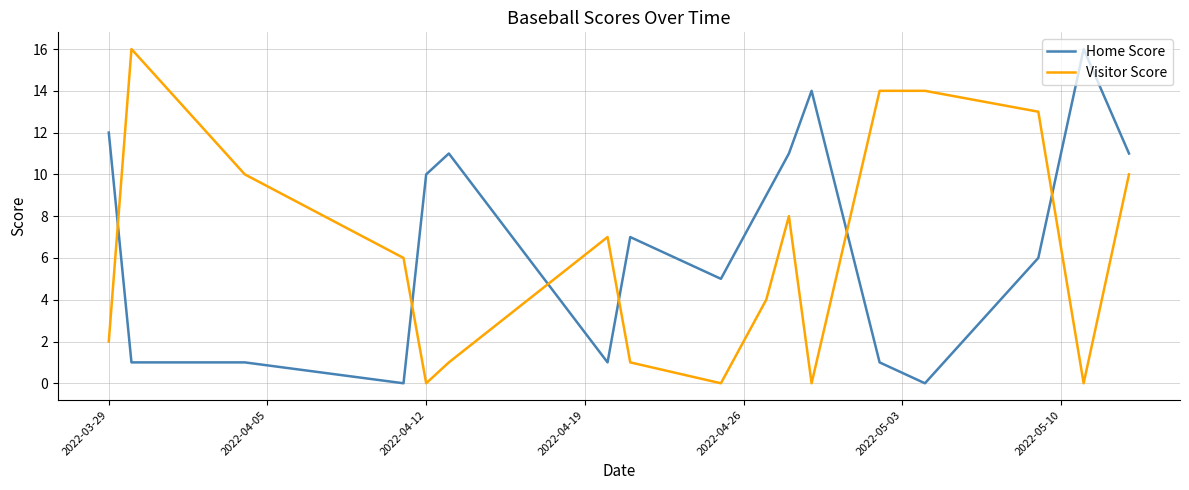

What is the highest value of the Home Score series?

16